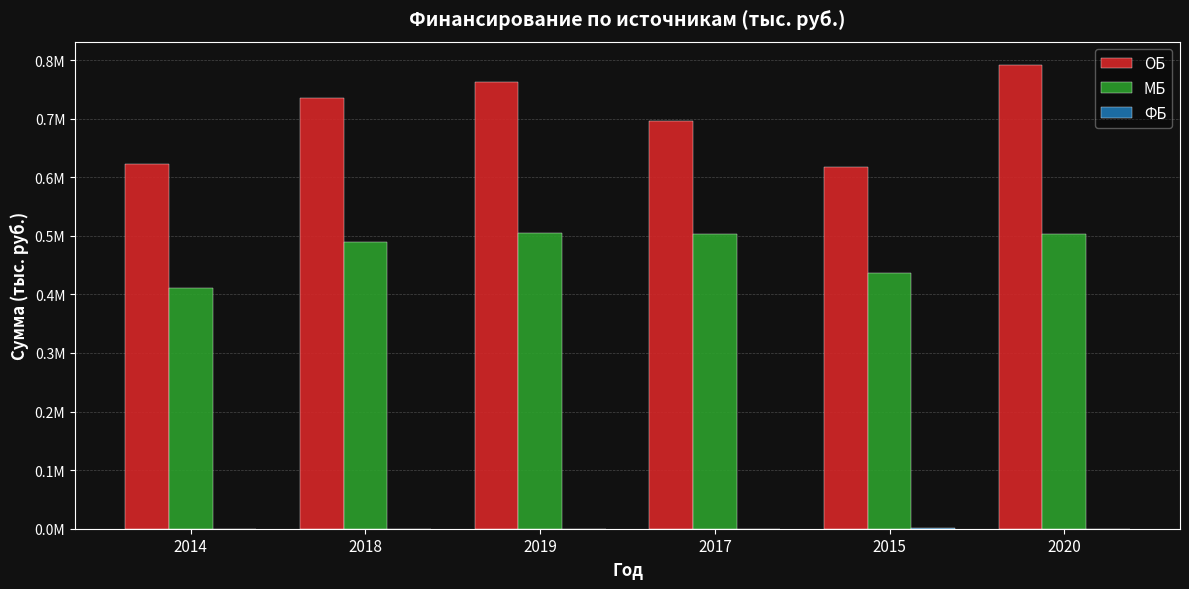

Are the bars grouped side by side (vs. stacked)?

Yes